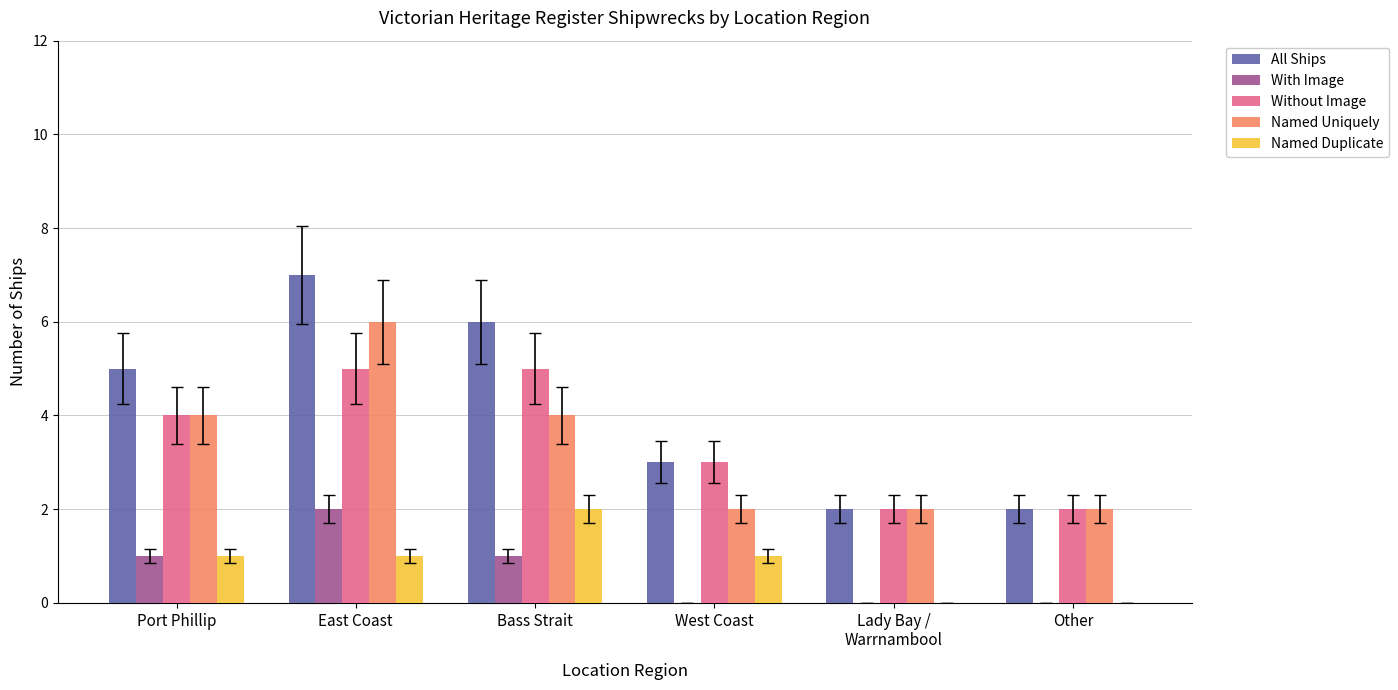

Which category has the highest value across all series?

East Coast